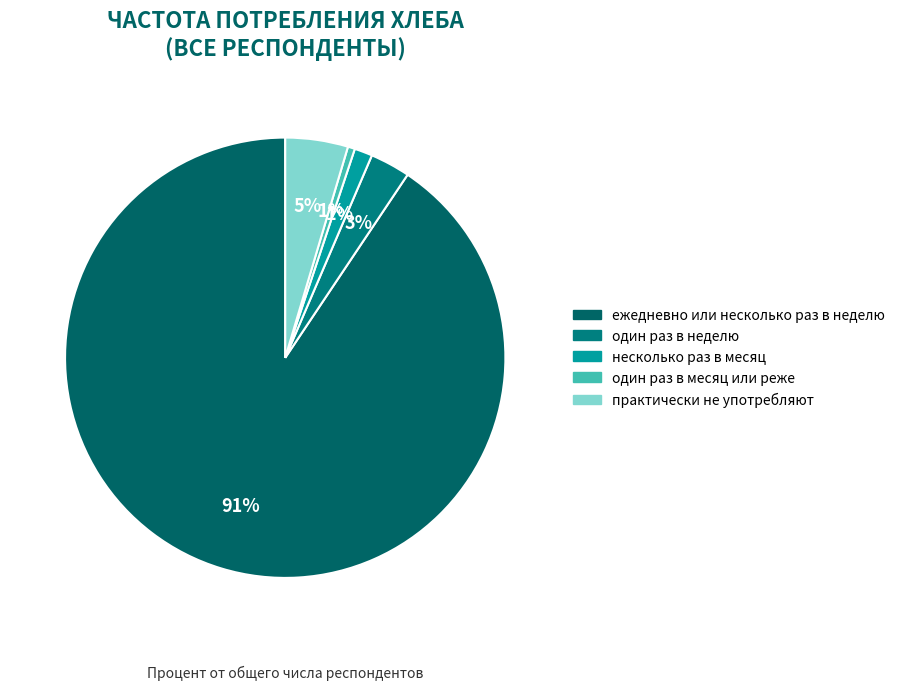

Between ежедневно или несколько раз в неделю and несколько раз в месяц, which is larger?

ежедневно или несколько раз в неделю